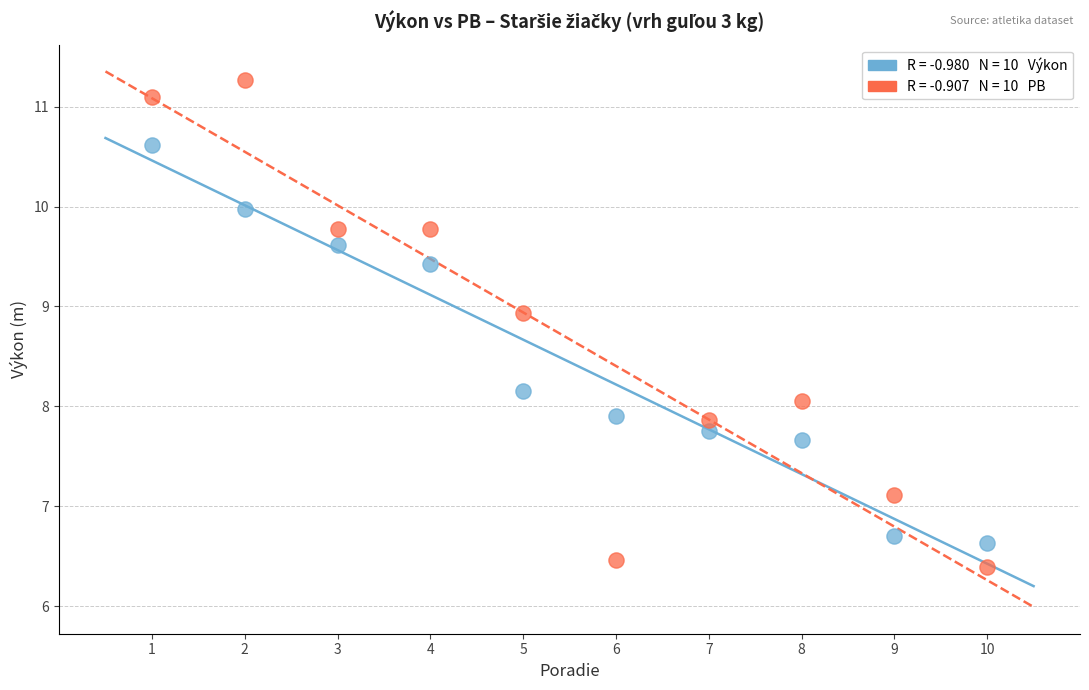

Across all data points, what is the range of X values (max minus min)?

9.0